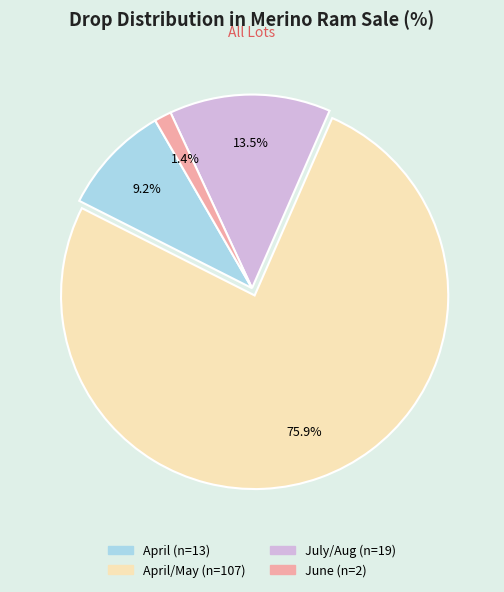

Does any single category account for the majority?

Yes